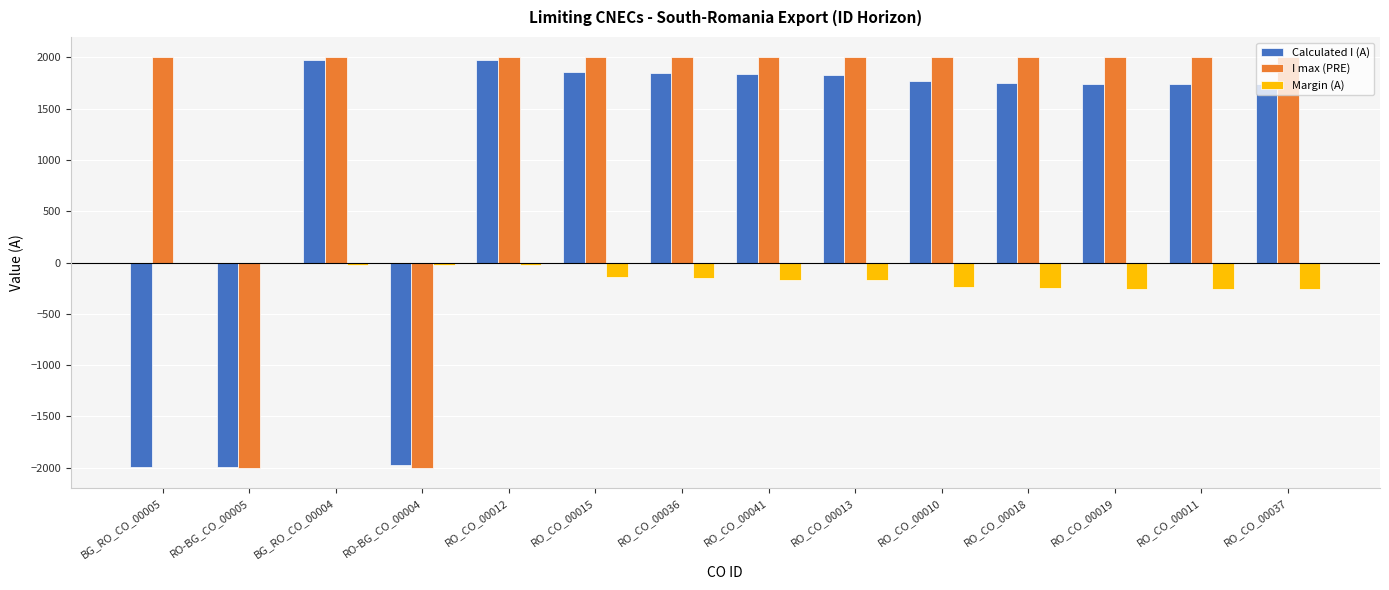

The value of I max (PRE) at RO_CO_00037 is 2000. True or false?

True